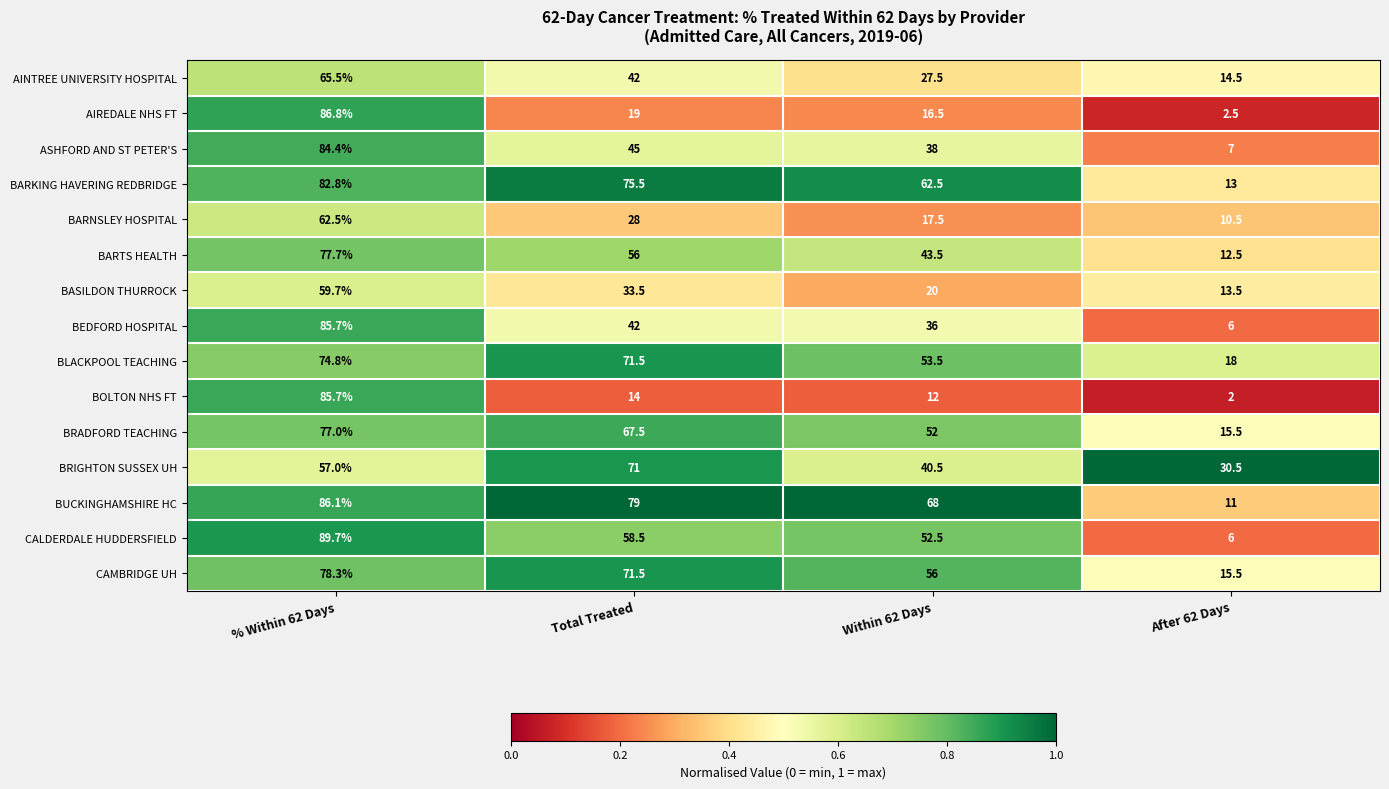

What is the difference between the second highest and minimum values in the BASILDON THURROCK series?

20.0